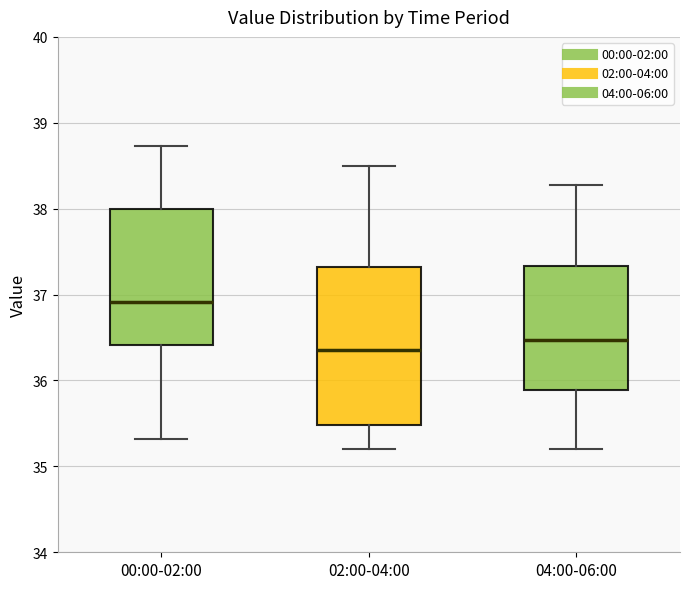

Reading left to right, transcribe this box plot: for each box, give where its median line is, the range the box spans, and where its two whiskers end, as read against the y-axis. The values are not printed on the chart, so give them approximately, as read against the axis.

00:00-02:00: median 36.9, box 36.4 to 38.0, whiskers 35.3 to 38.7
02:00-04:00: median 36.4, box 35.5 to 37.3, whiskers 35.2 to 38.5
04:00-06:00: median 36.5, box 35.9 to 37.3, whiskers 35.2 to 38.3